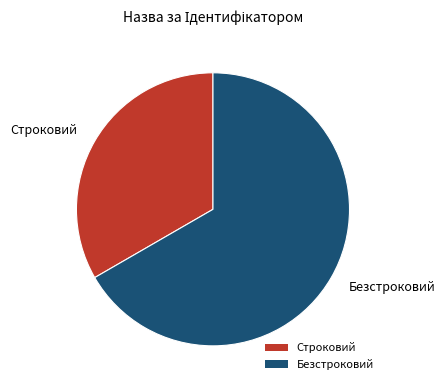

Is Безстроковий the majority of the pie?

Yes